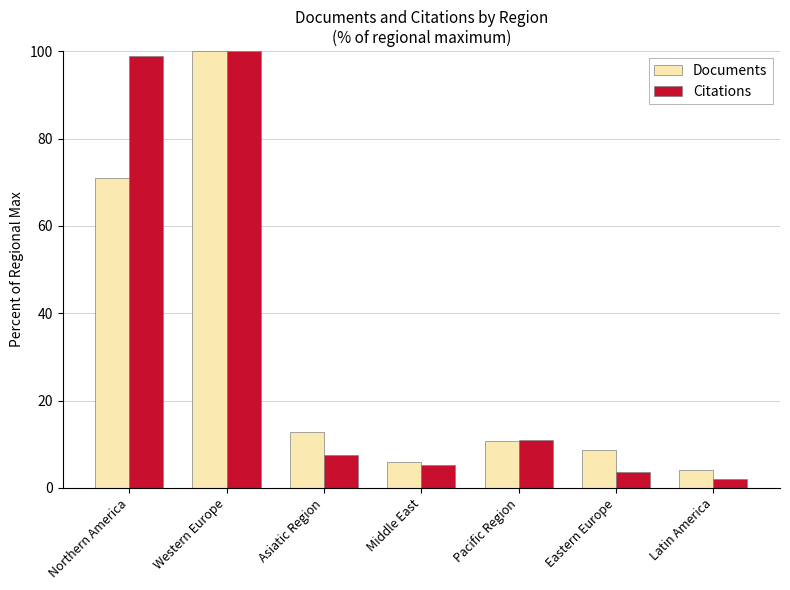

Is it true that Citations equals 11.6 at Asiatic Region?

False